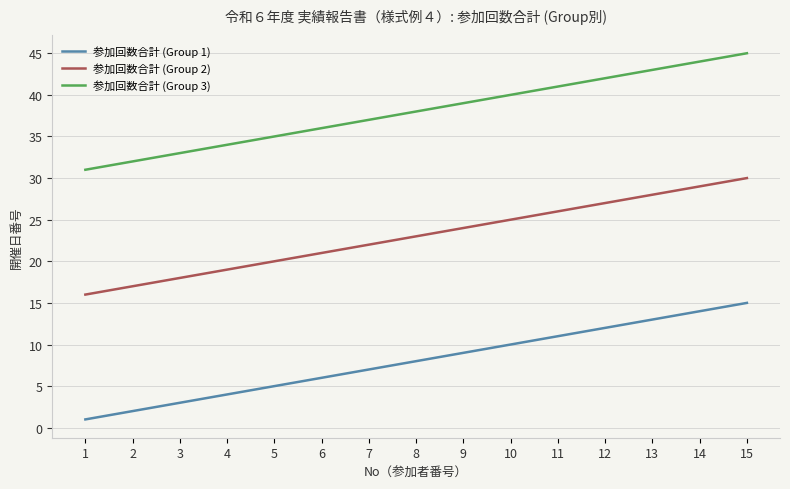

At how many categories does at least one series exceed 16?

15